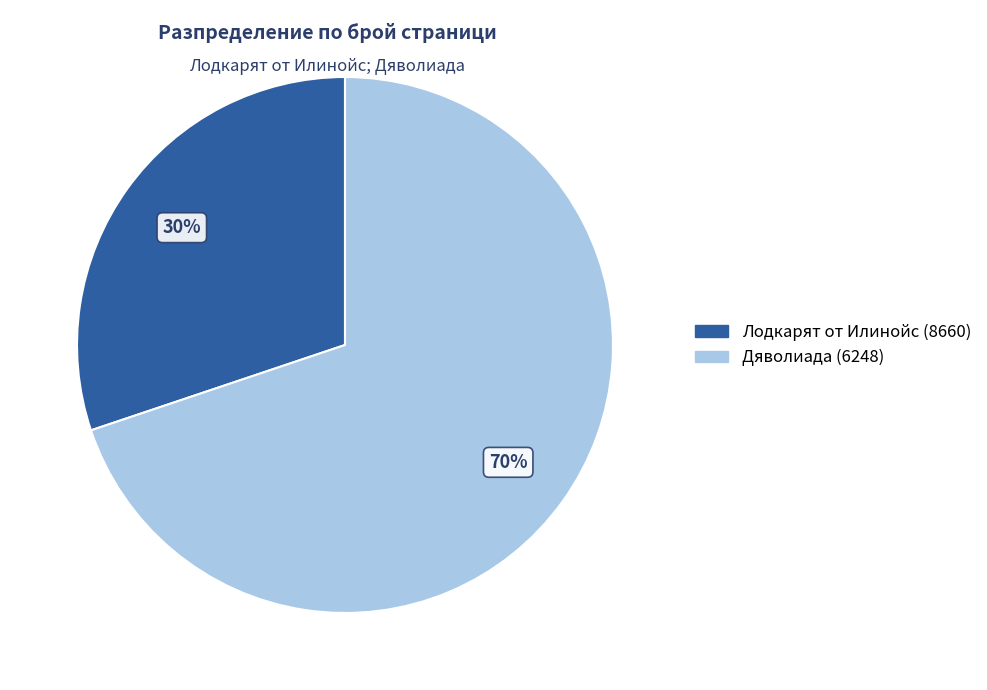

True or false: Дяволиада (6248) accounts for 63% of the total.

False